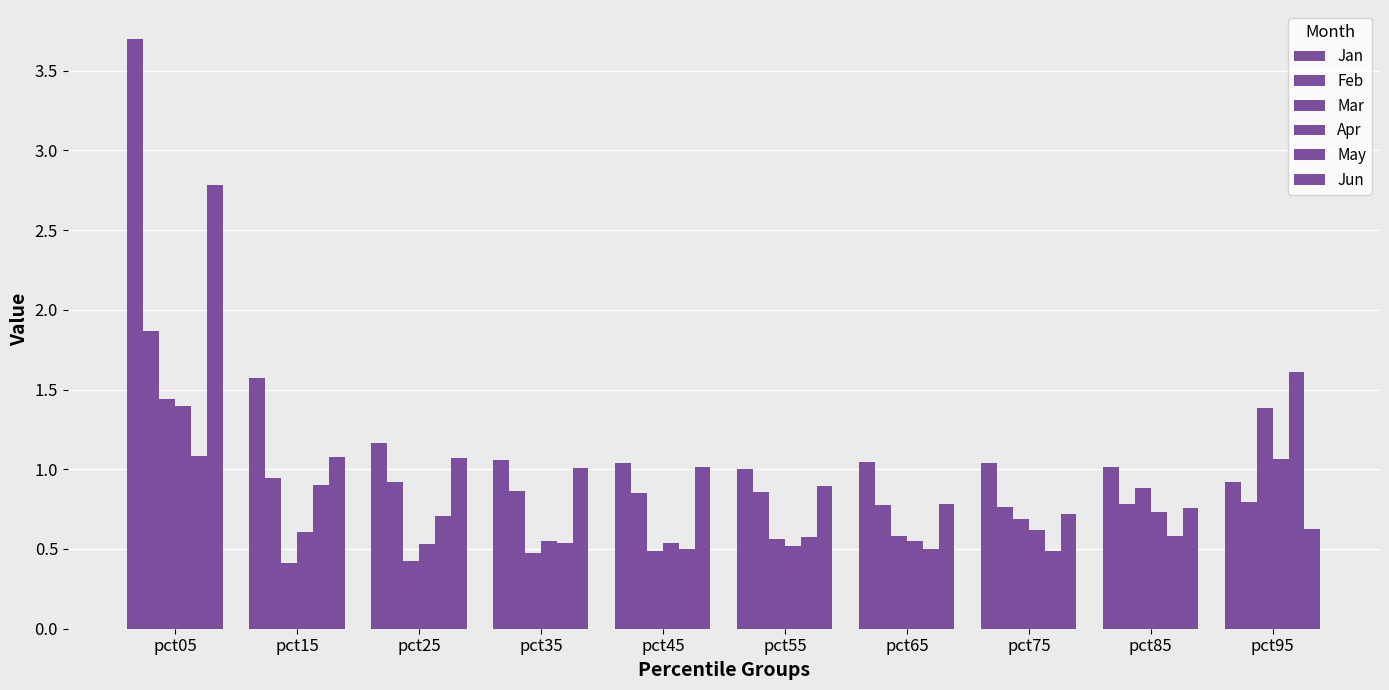

At which category is the sum across all series the highest?

pct05